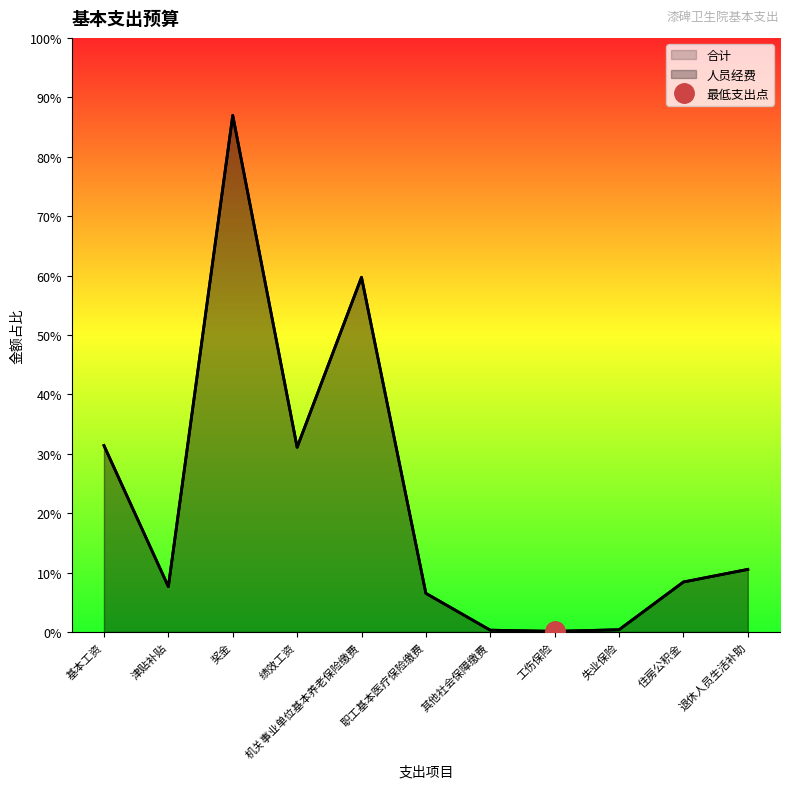

What position from the right is 奖金?

9